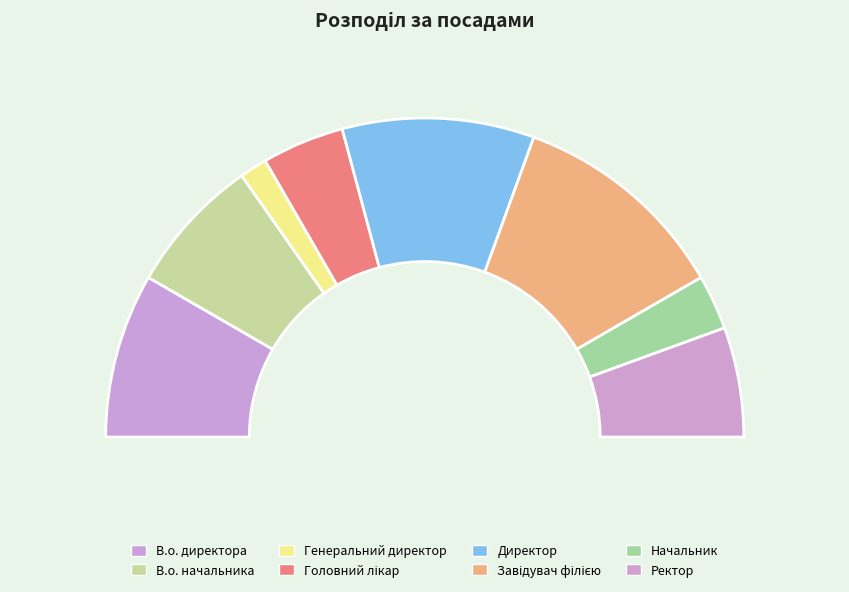

What percentage do Начальник and Головний лікар together represent?

13.9%